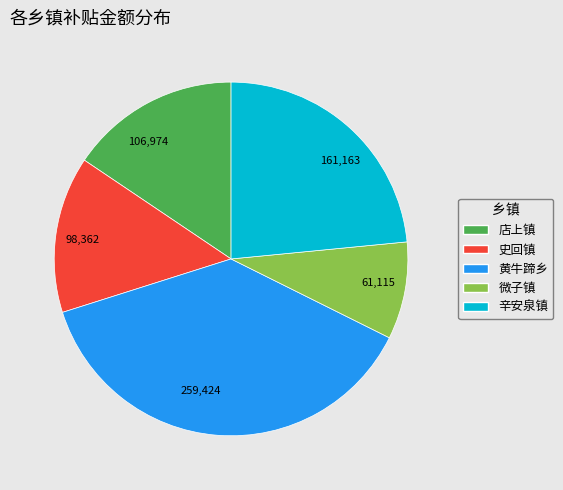

True or false: 161,163 accounts for 18% of the total.

False